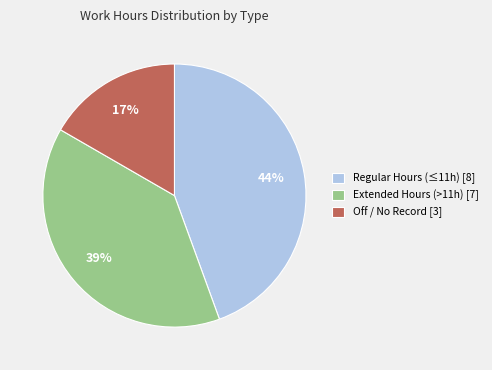

How many slices are in this pie chart?

3